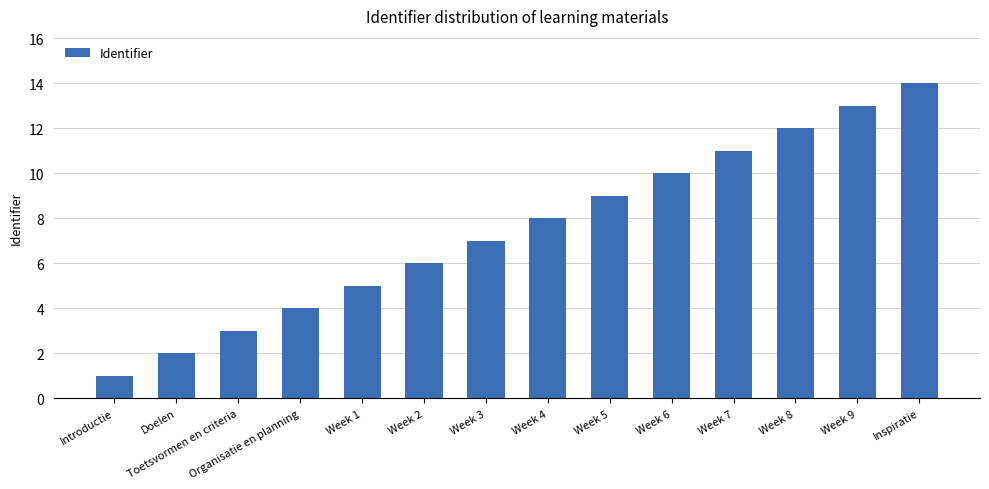

What is the value of the 4th bar from the left?

4